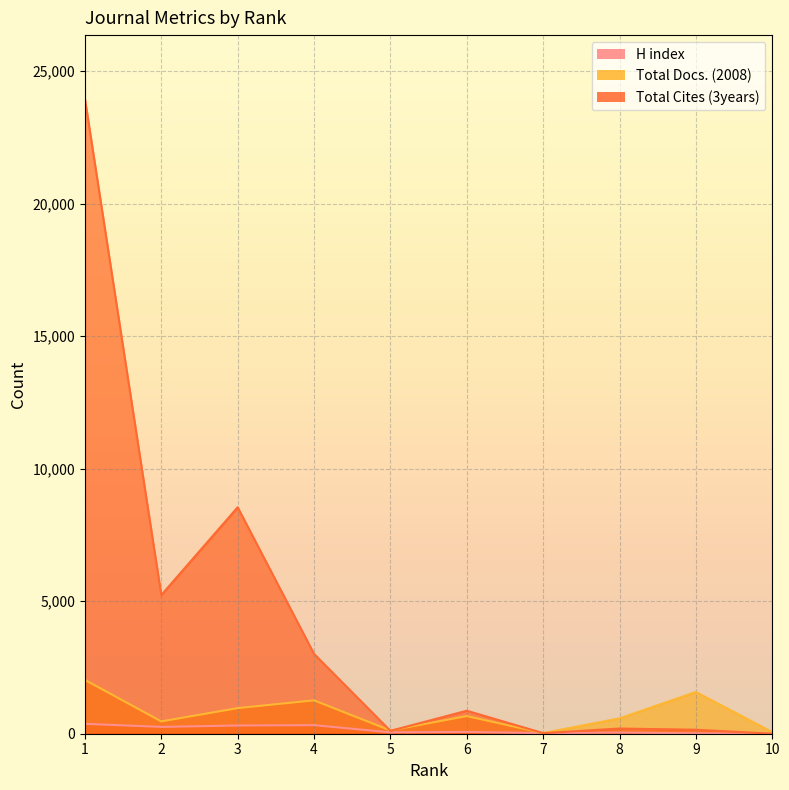

The value of H index at 7 is 35. True or false?

False